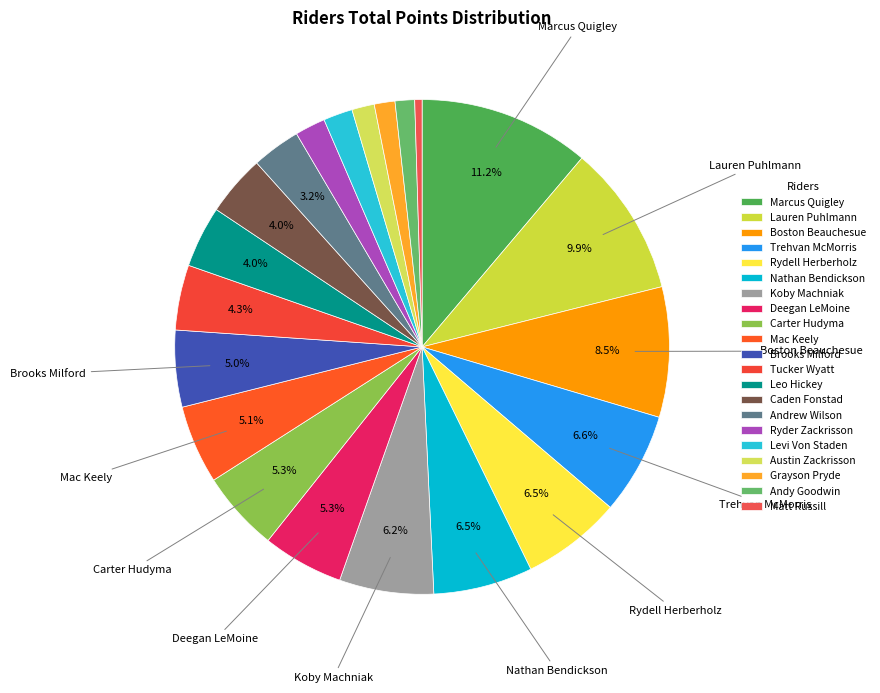

What is the largest slice in the pie chart?

Marcus Quigley